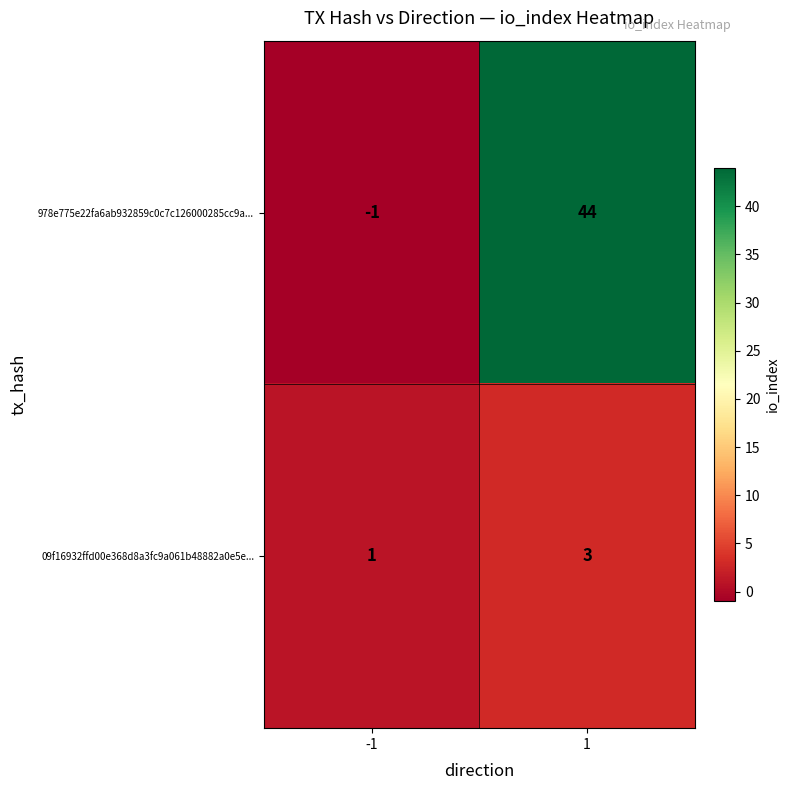

What is the maximum value for 978e775e22fa6ab932859c0c7c126000285cc9a...?

44